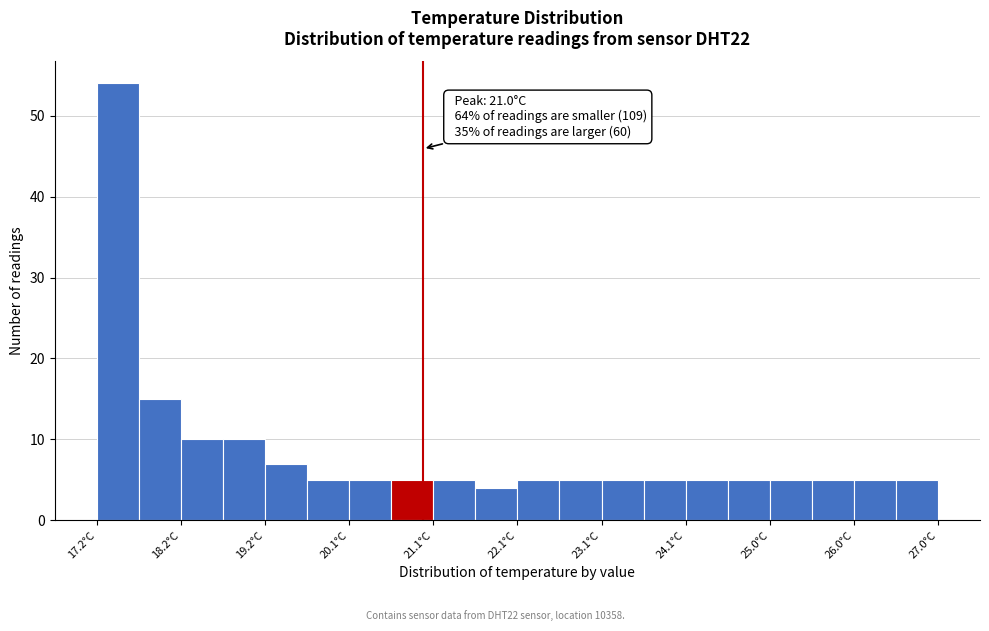

Over which range of the x-axis is the bar tallest?

17.20 to 17.69